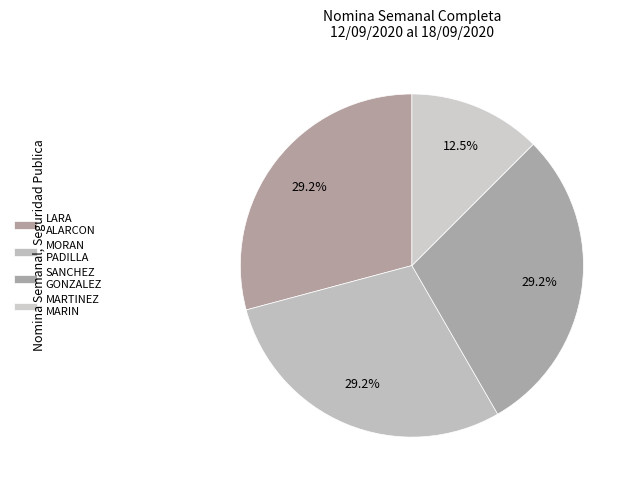

To the nearest percent, what is the difference between the largest and smallest slice percentages?

17%